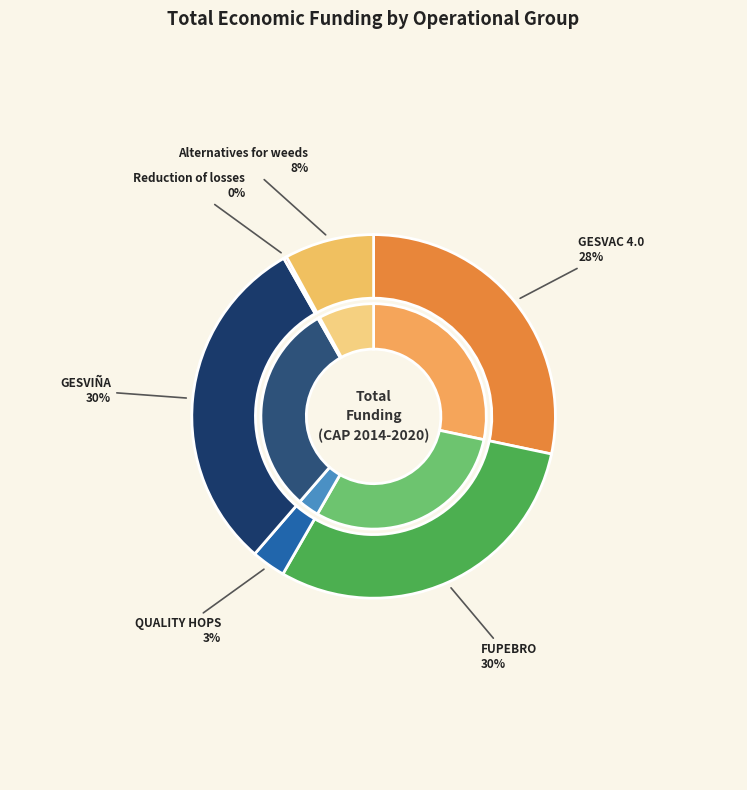

To the nearest percent, what is the difference between the largest and smallest slice percentages?

30%